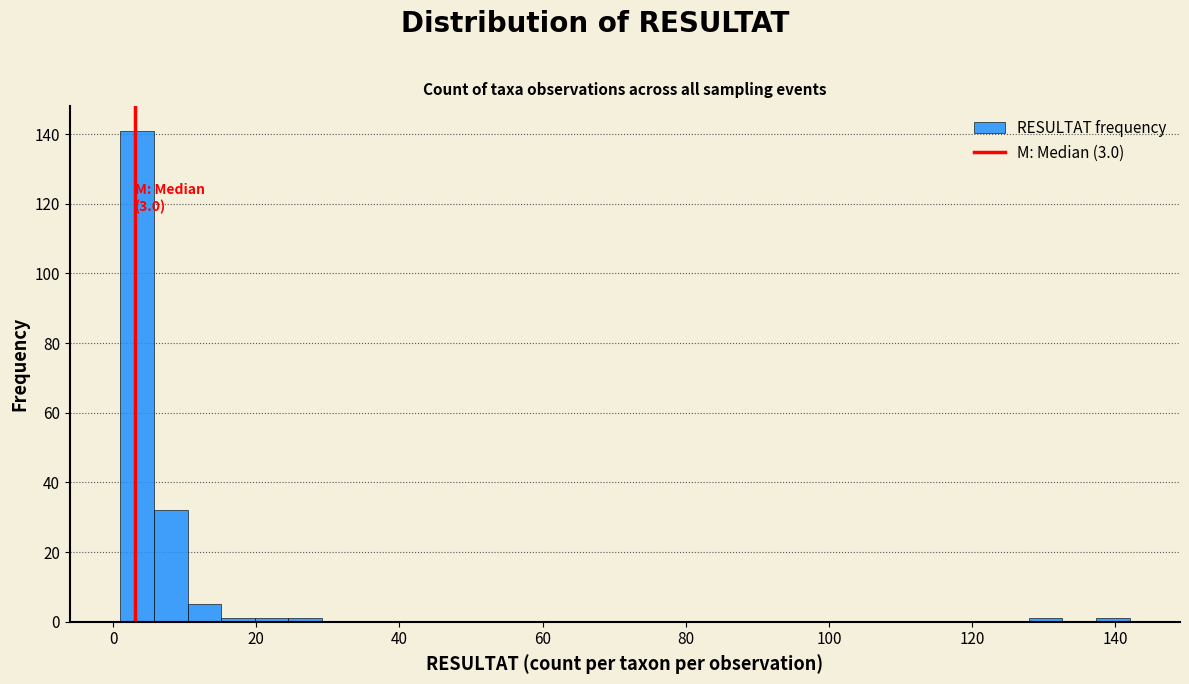

Read against the x-axis, roughly where is the centre of the tallest bar?

4